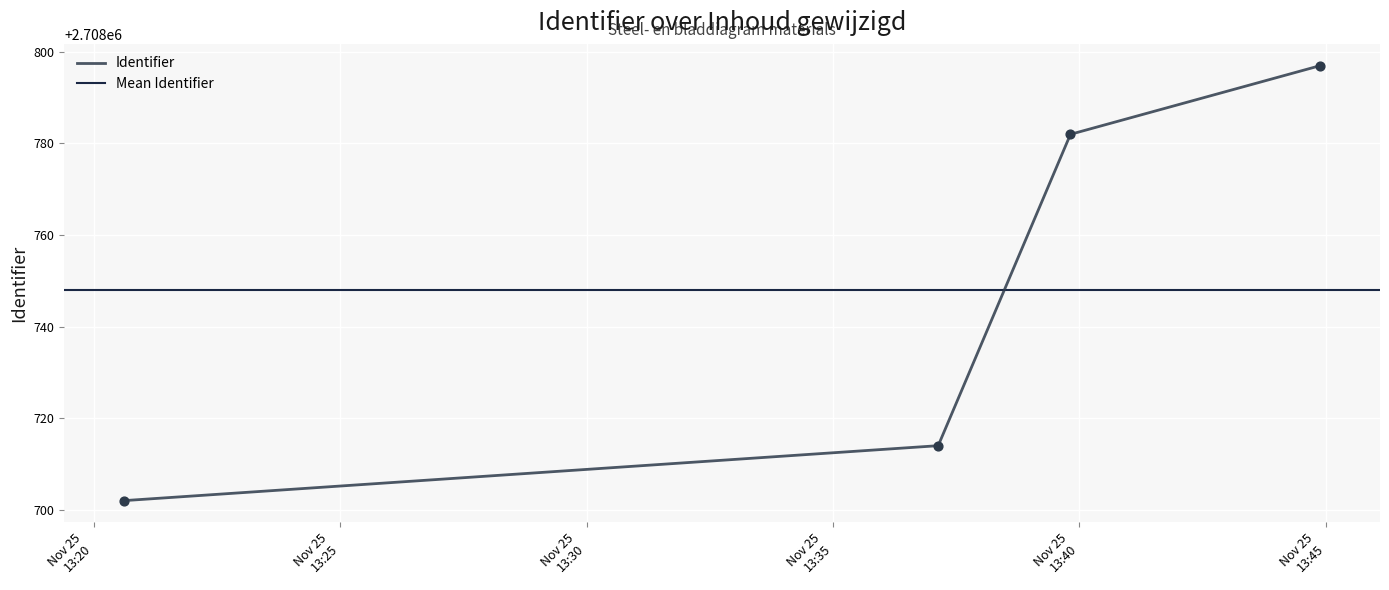

What is the ratio of the value at 2016-11-25 13:37:08 to the value at 2016-11-25 13:39:49?

1.0